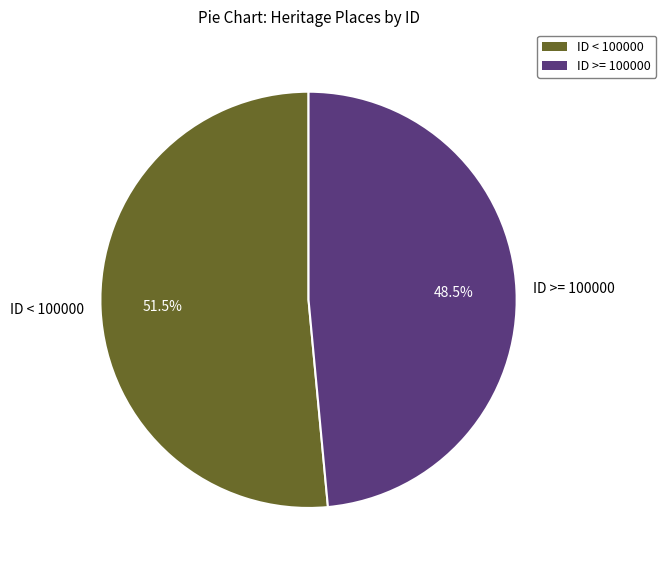

How many slices are in this pie chart?

2